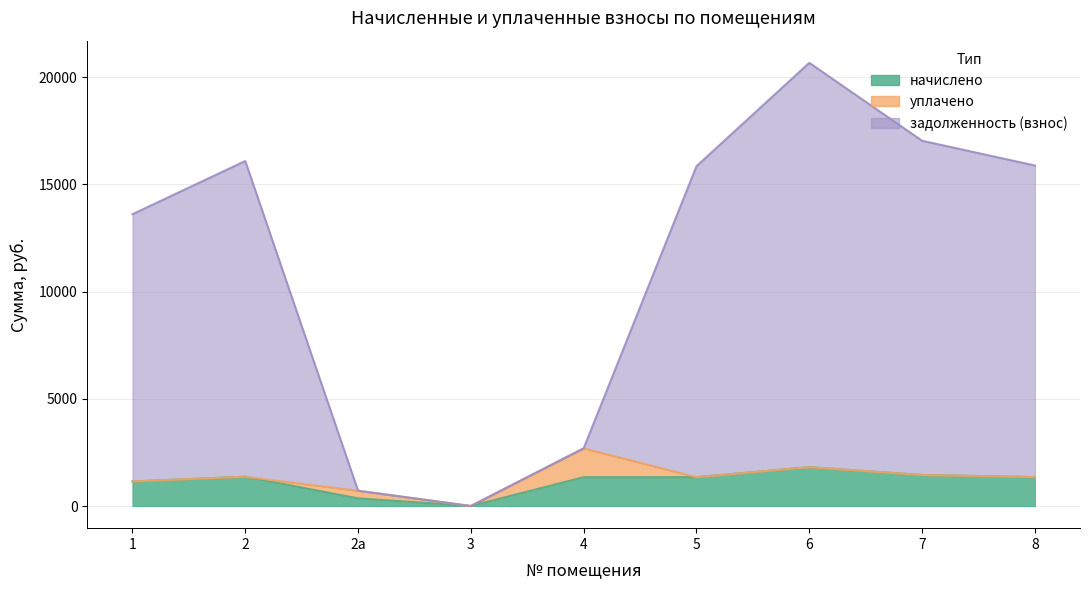

At which label does задолженность (взнос) first exceed 15849?

2